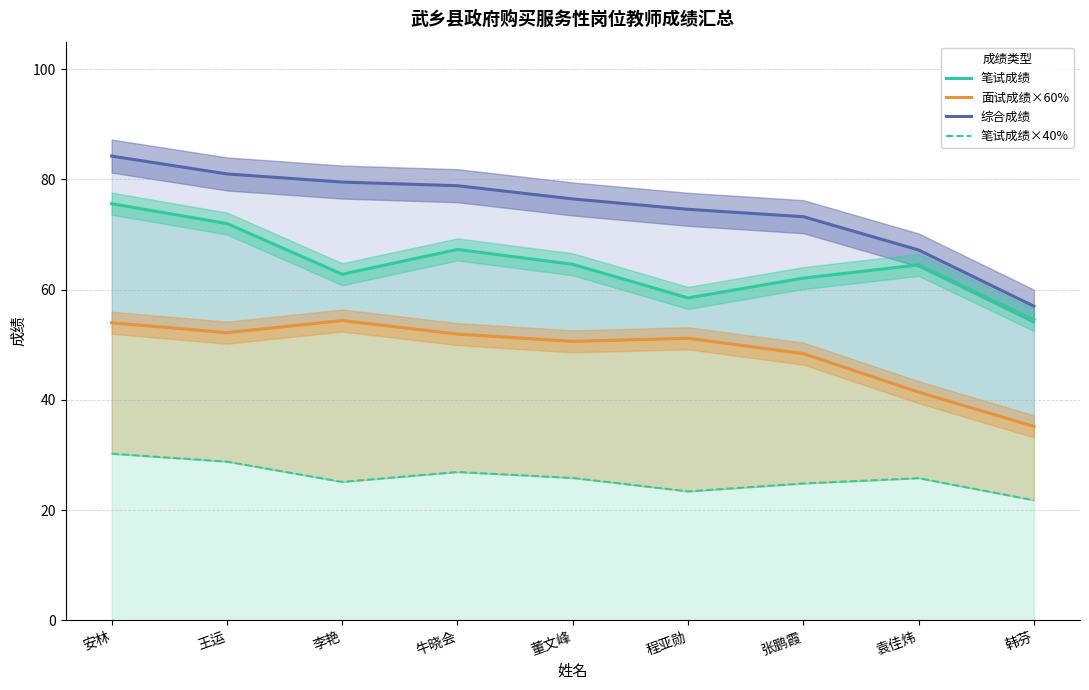

Rank the series by their maximum value, from highest to lowest.

综合成绩, 笔试成绩, 面试成绩×60%, 笔试成绩×40%